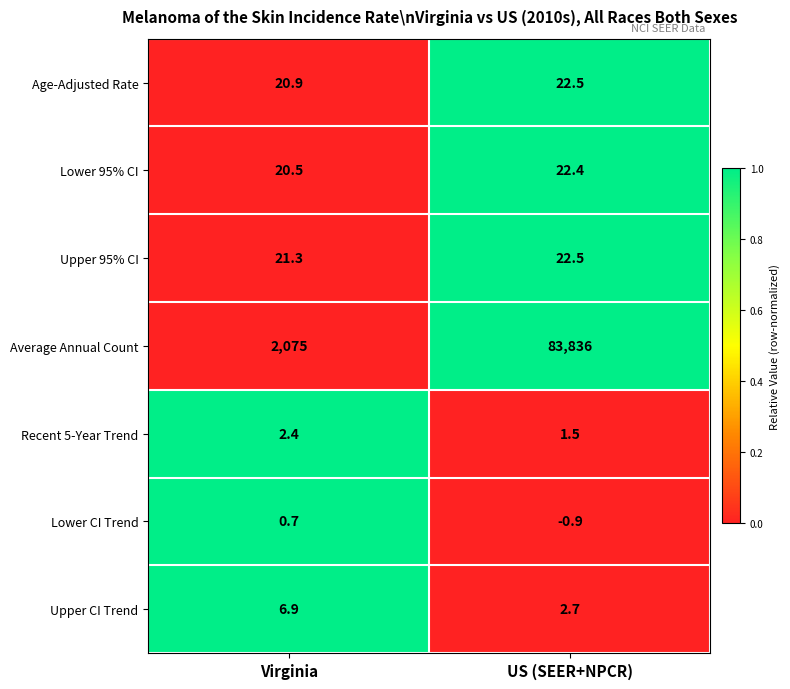

What is the sum of the Average Annual Count values at US (SEER+NPCR) and Virginia?

85911.0